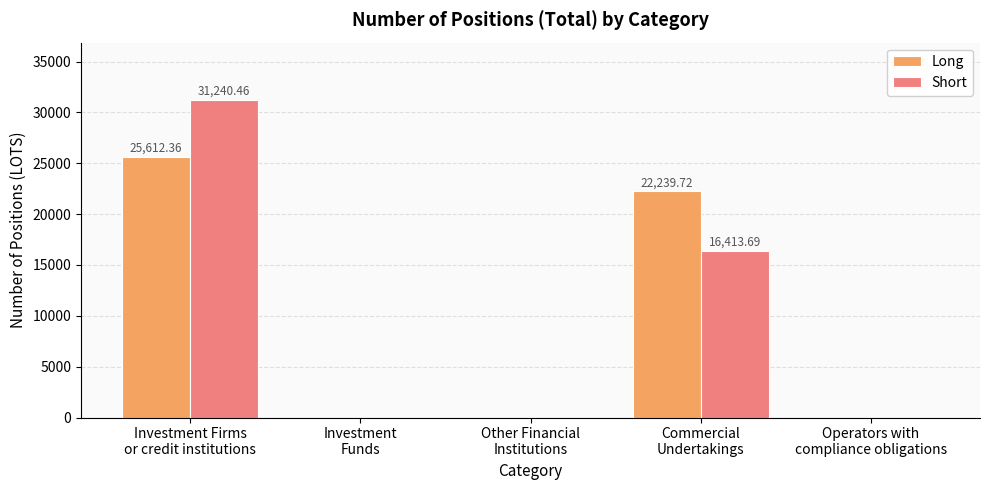

What are all the series names shown in the legend?

Long, Short